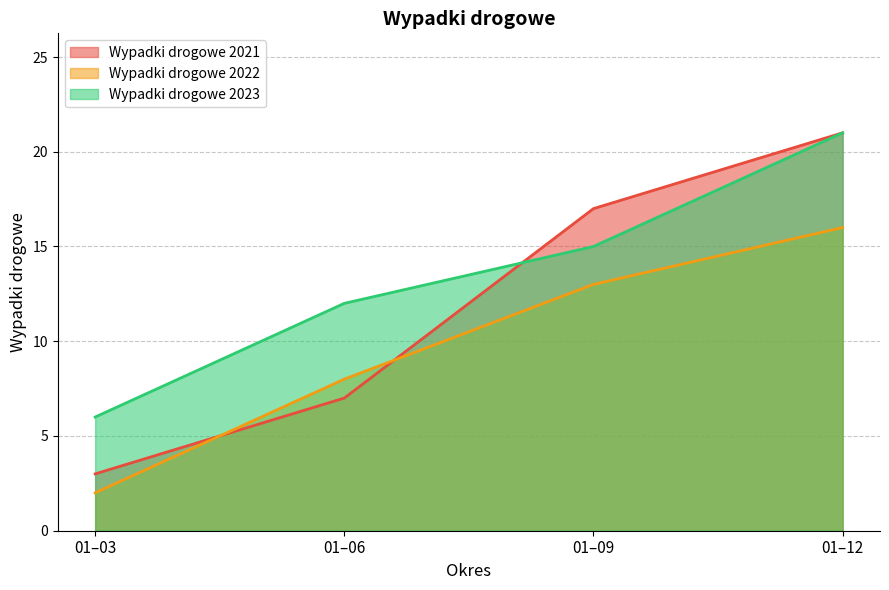

Which series changed the most between 01–06 and 01–09?

Wypadki drogowe 2021